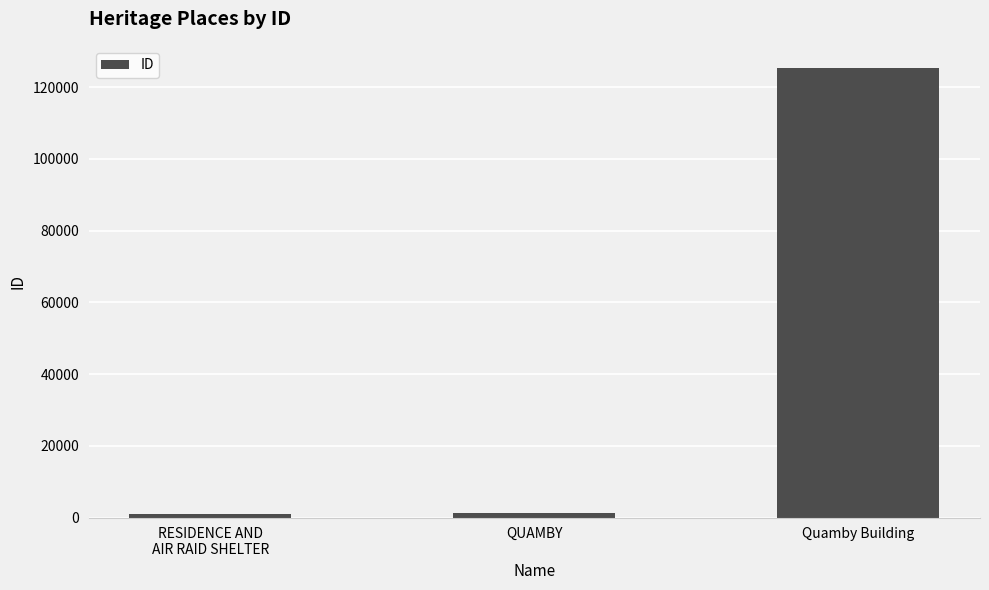

How many data points does each series have?

3